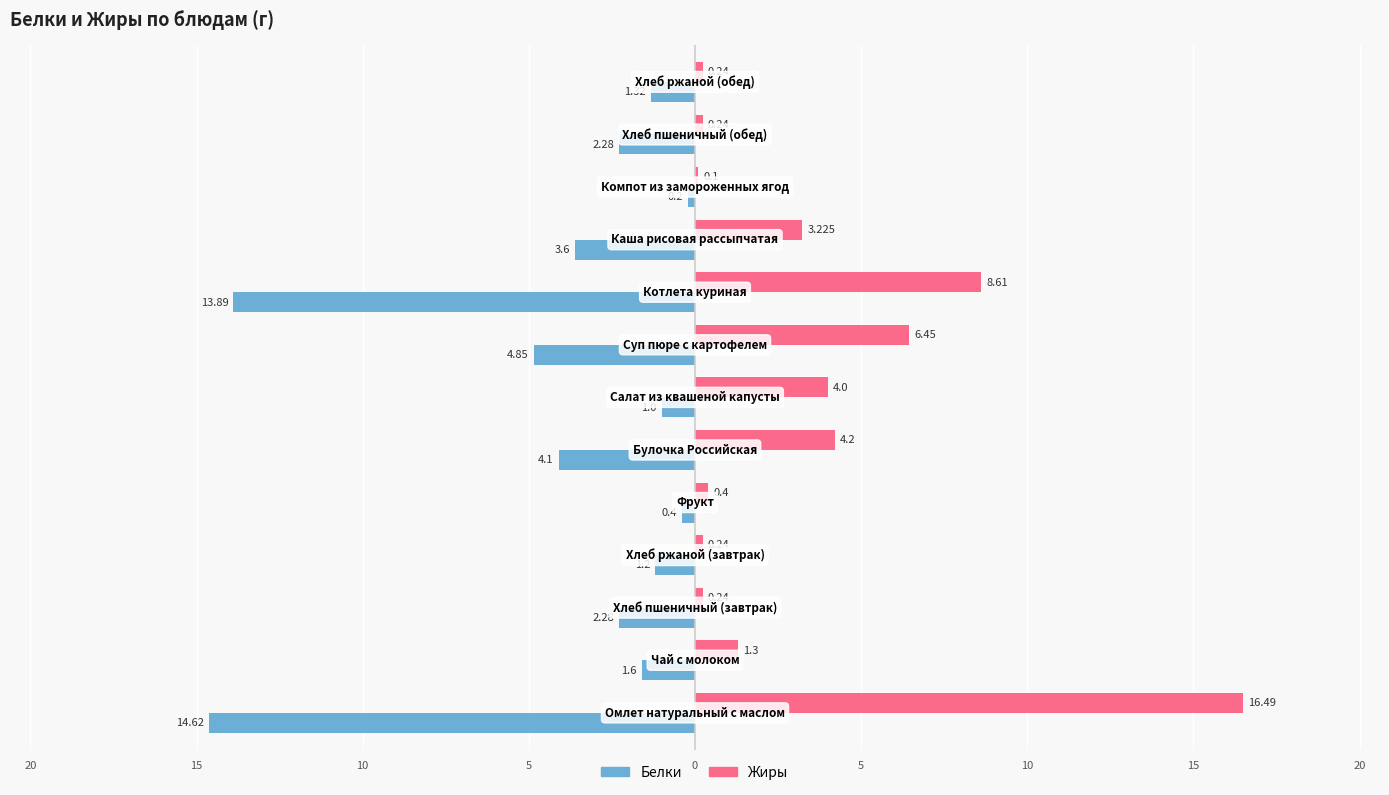

Which series has the widest spread of values?

Жиры